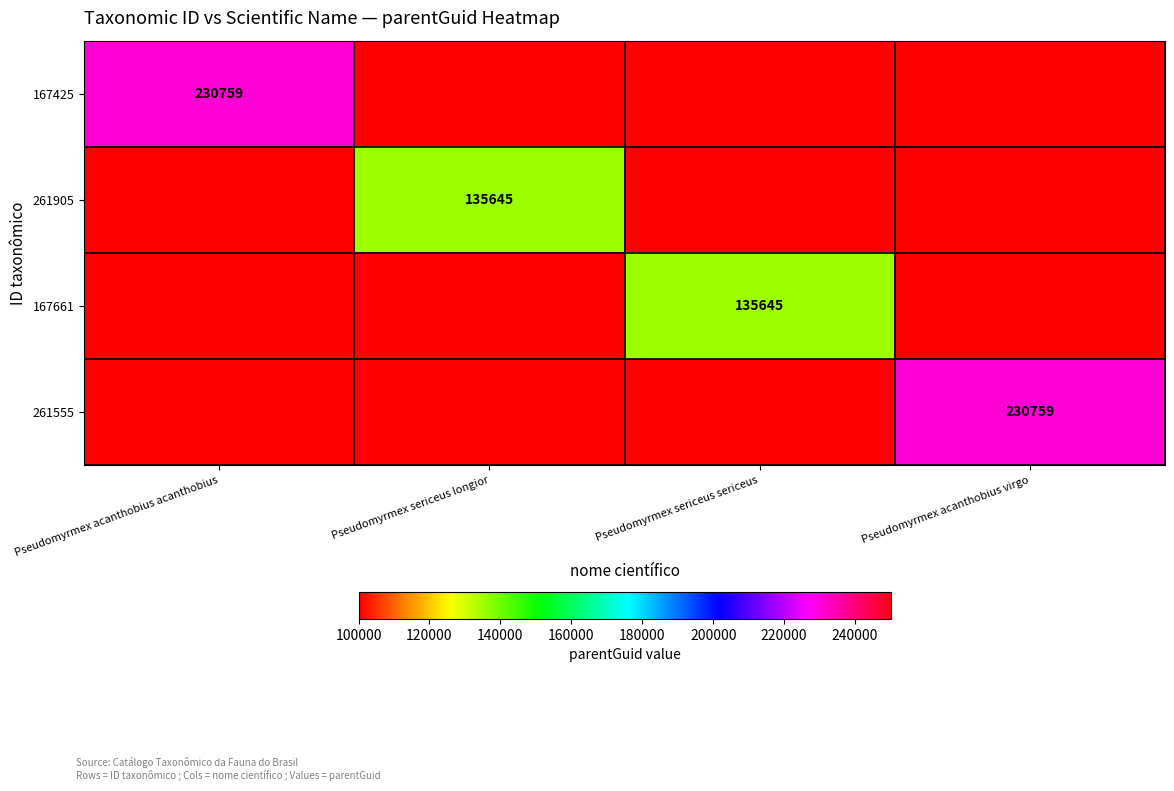

The value of 167425 at Pseudomyrmex acanthobius acanthobius is 310714. True or false?

False